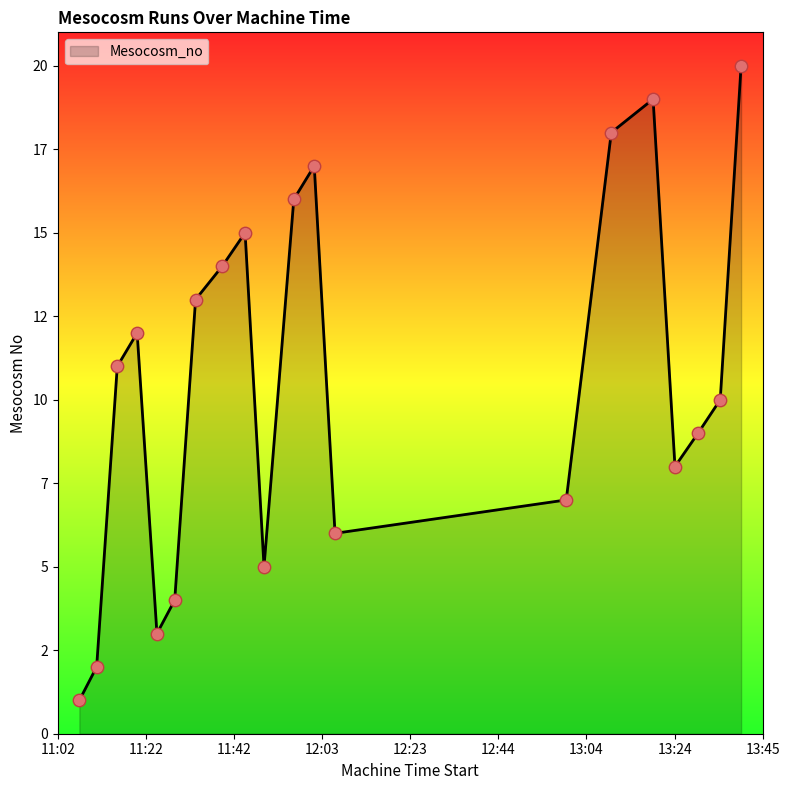

Is this an area chart (filled region under the line)?

Yes